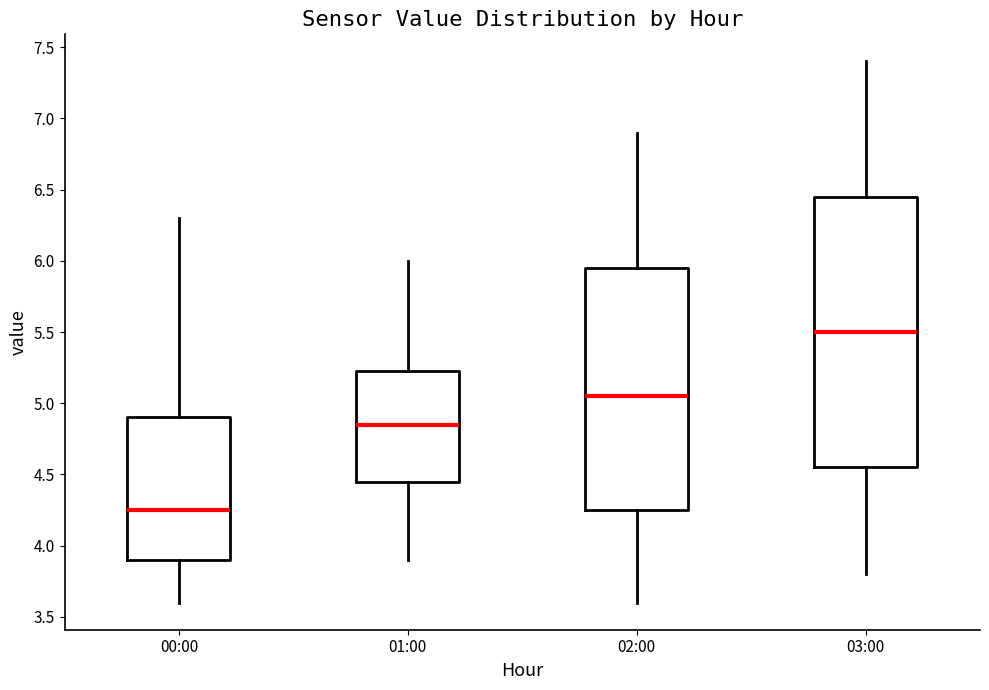

Where does the upper whisker of the box for 03:00 end on the y-axis? The values are not printed on the chart, so give them approximately, as read against the axis.

7.40